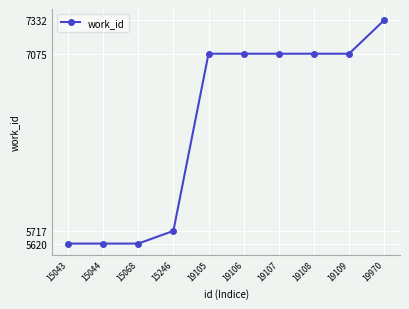

How many lines are shown in the chart?

1